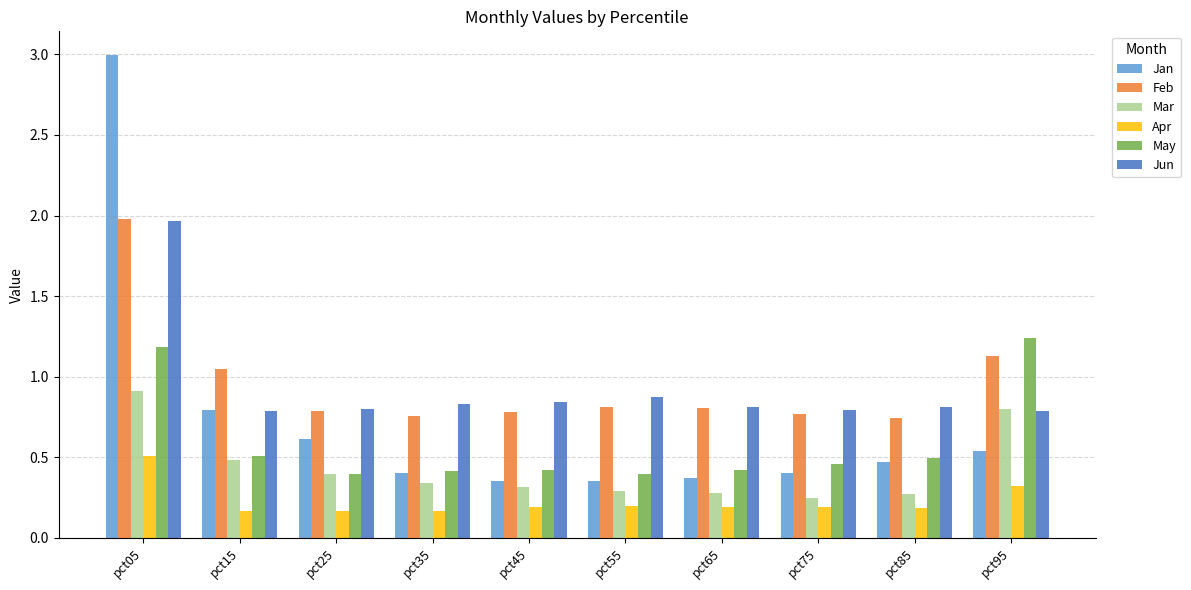

Is it true that May equals 0.2 at pct25?

False